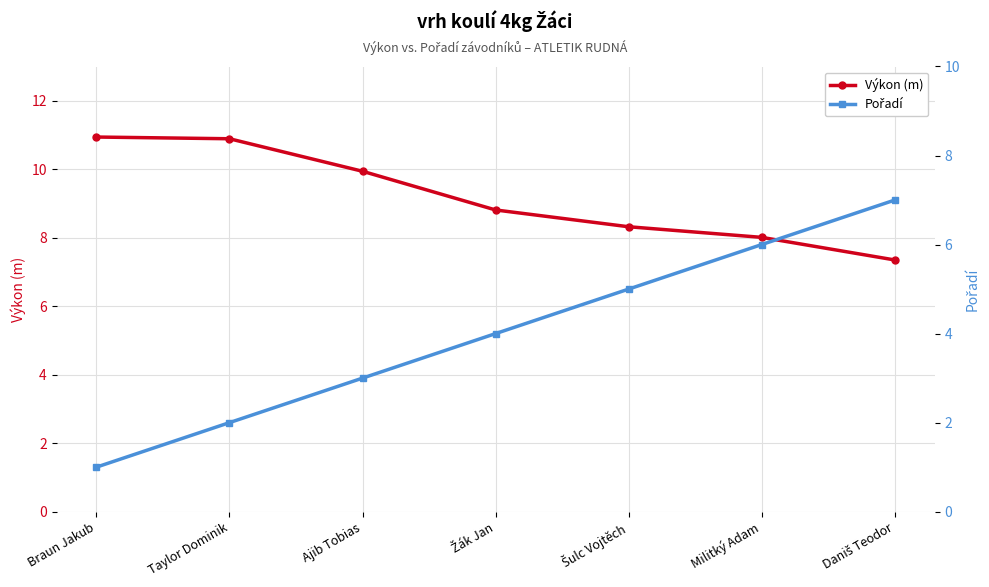

True or false: Výkon (m) and Pořadí intersect in this chart.

False